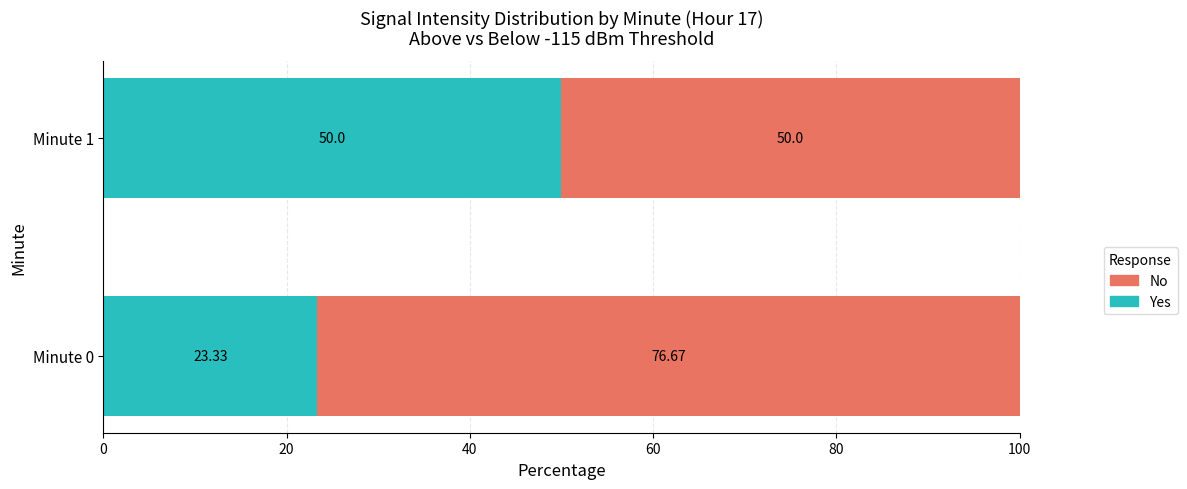

What is the total value across all series at Minute 0?

100.0